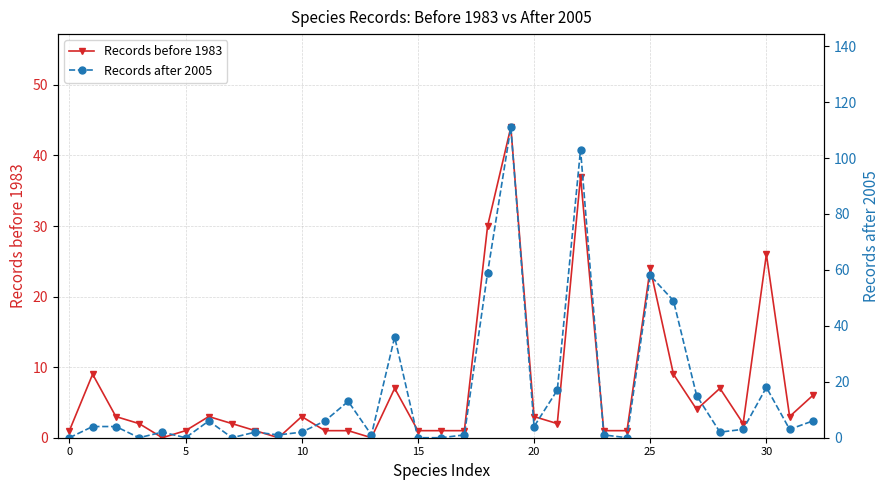

What is the label of the 30th point from the left?

29